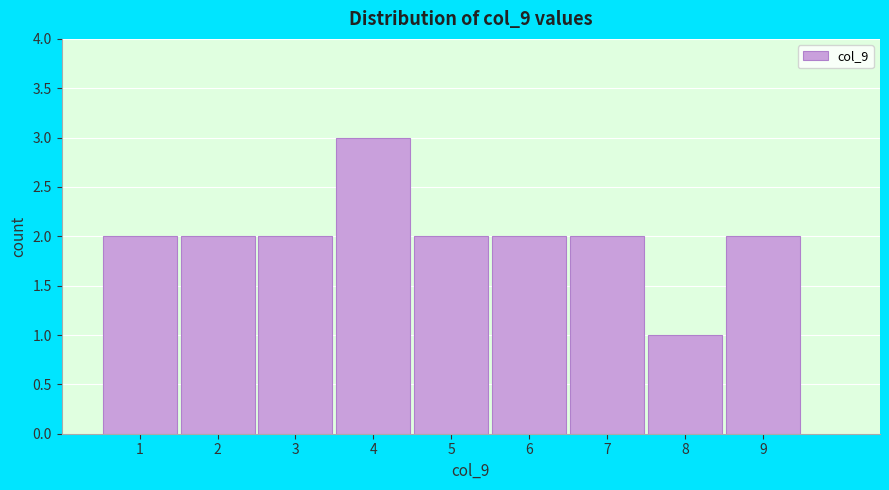

Reading left to right, transcribe all the data shown in this chart.

1=2	2=2	3=2	4=3	5=2	6=2	7=2	8=1	9=2